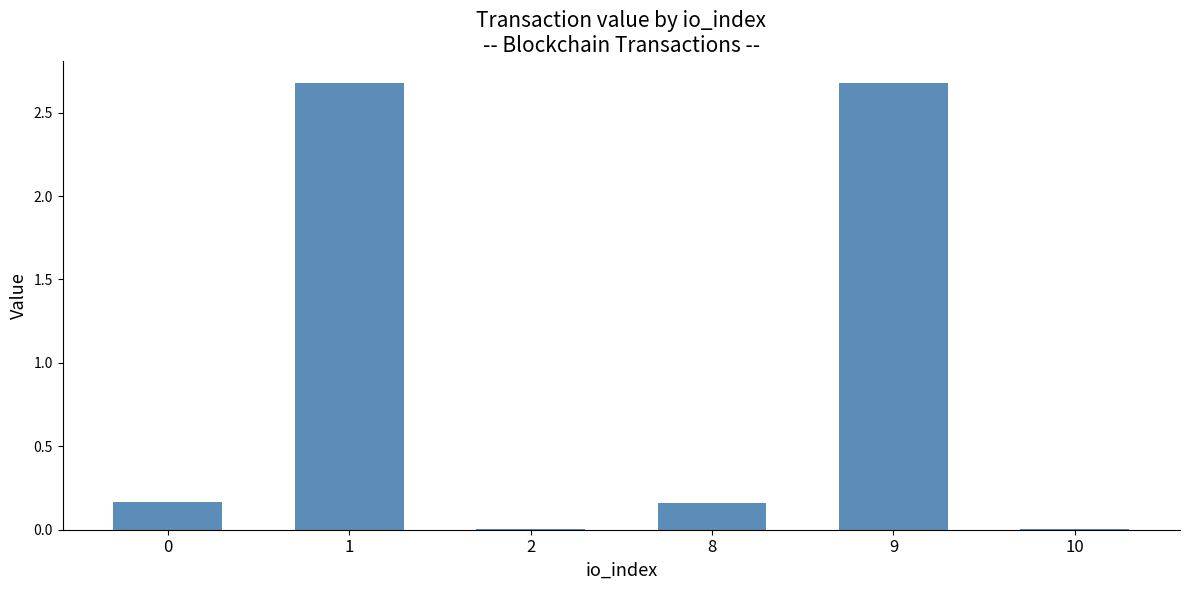

The chart shows a value of 2.7 at 1. True or false?

True